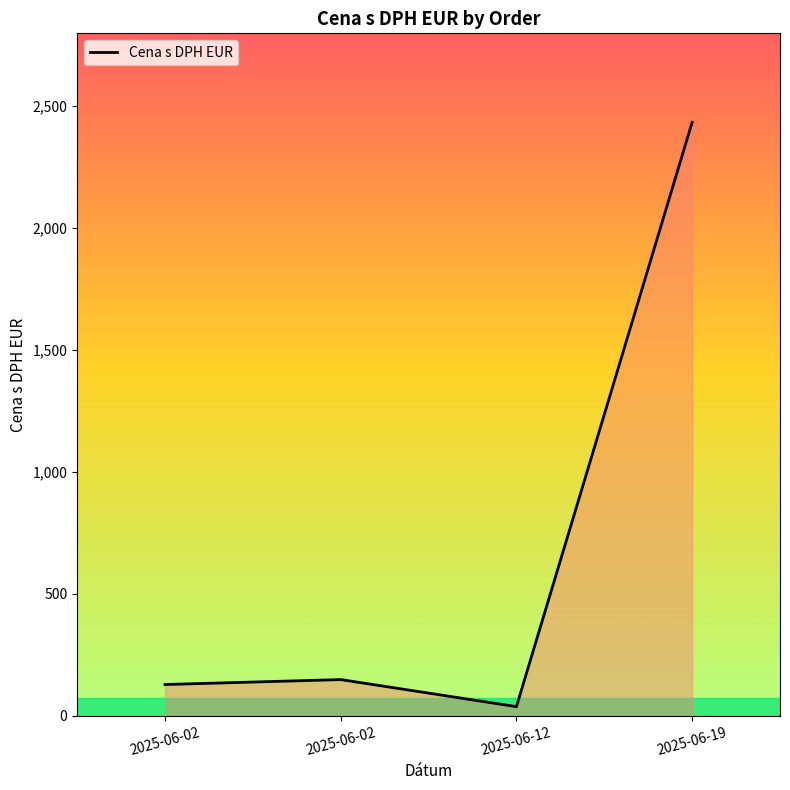

Does the chart display data point markers on the line(s)?

No